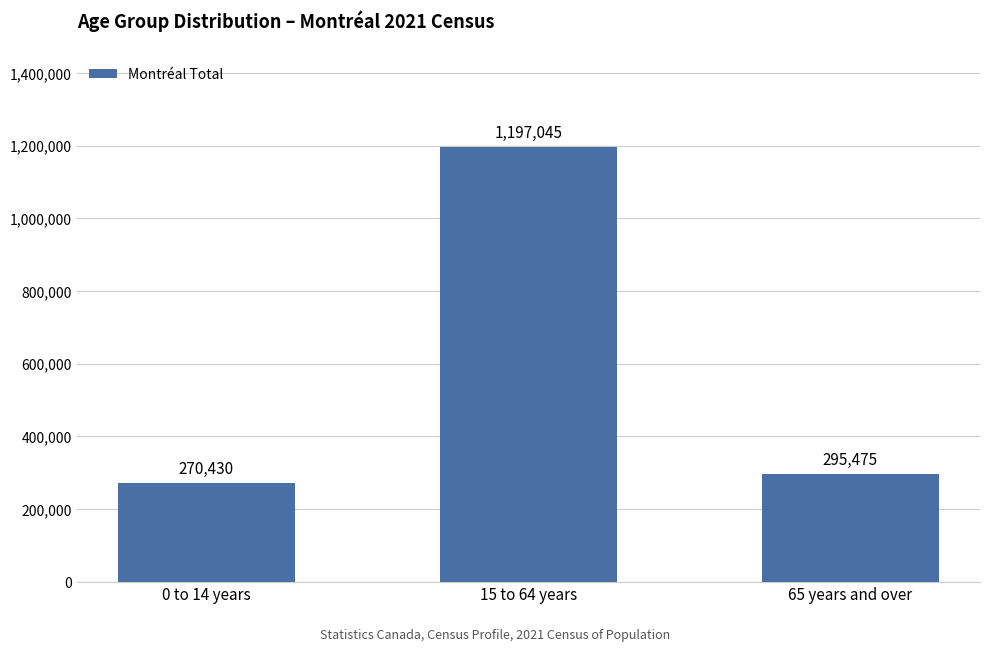

True or false: the data shows 295475 at 65 years and over.

True